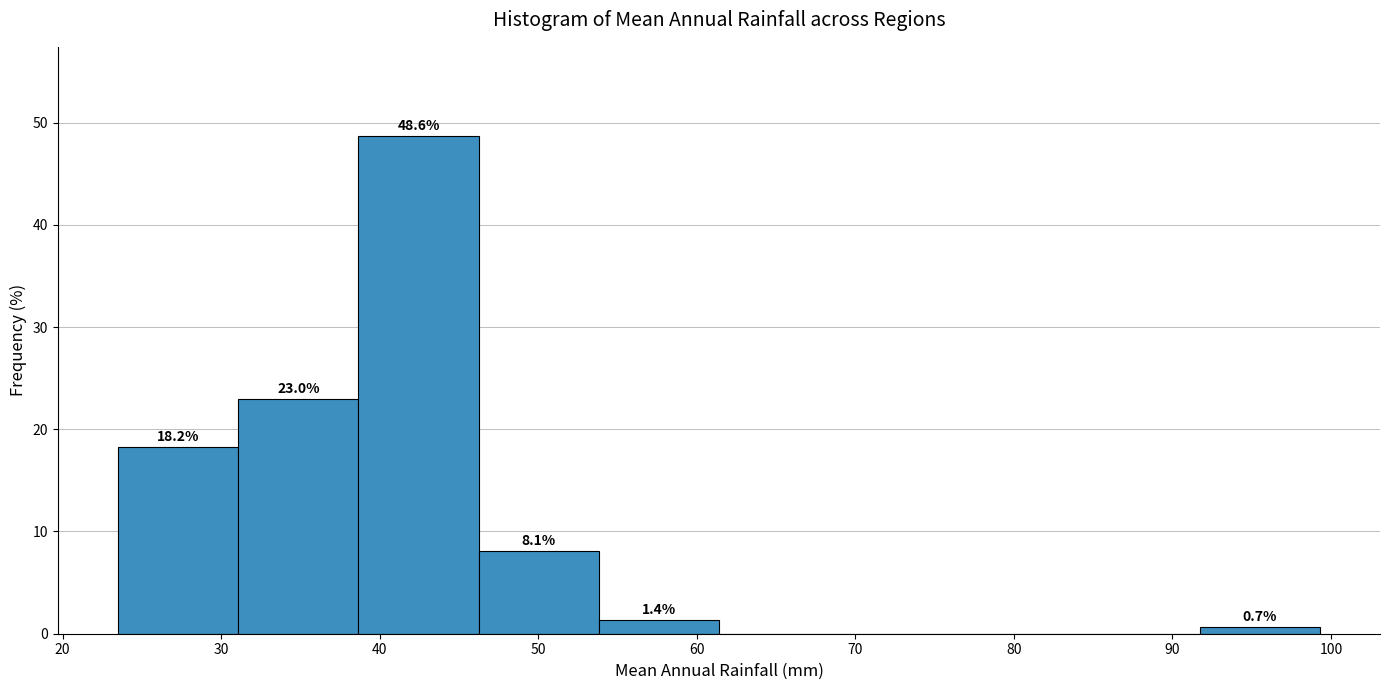

Over which range of the x-axis is the bar tallest?

39 to 46